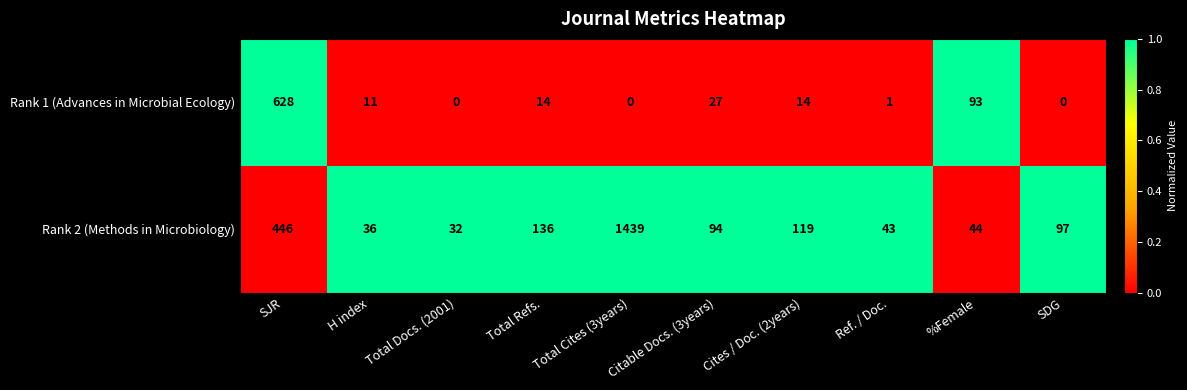

At which category is the sum across all series the highest?

Total Cites (3years)